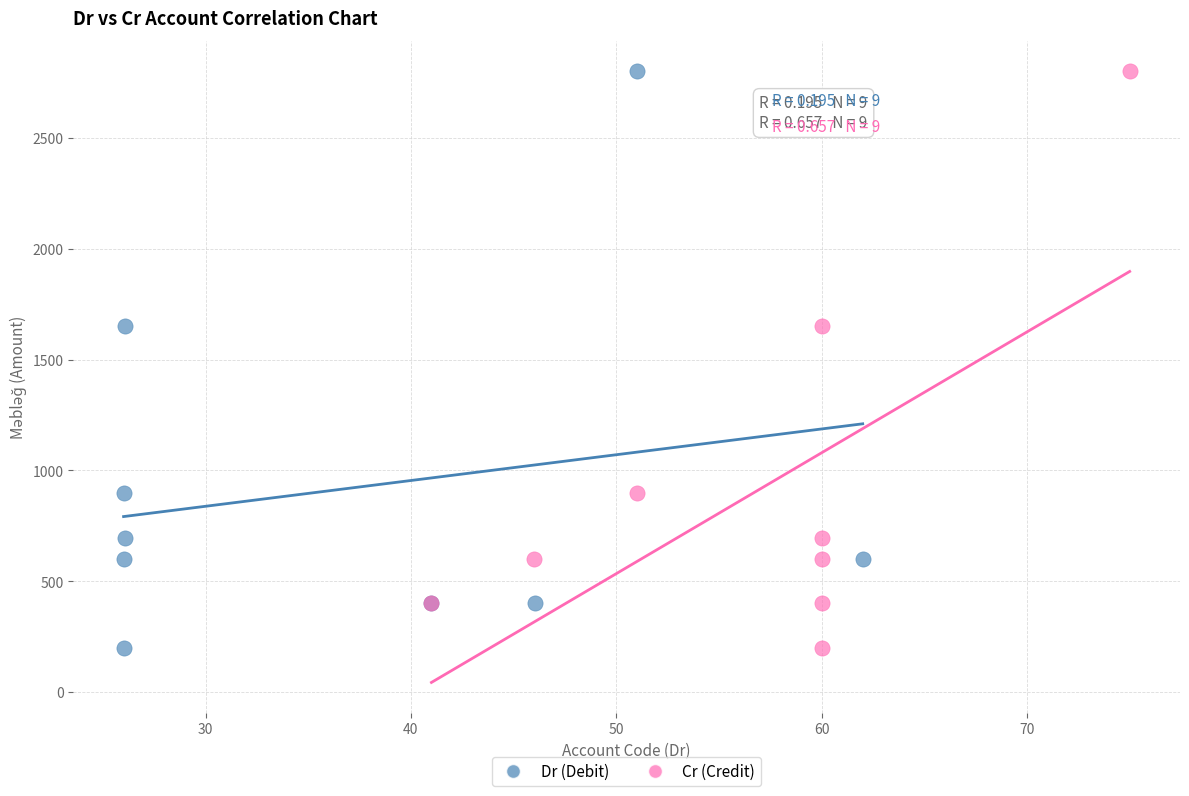

What are all the series names shown in the legend?

Dr (Debit), Cr (Credit)